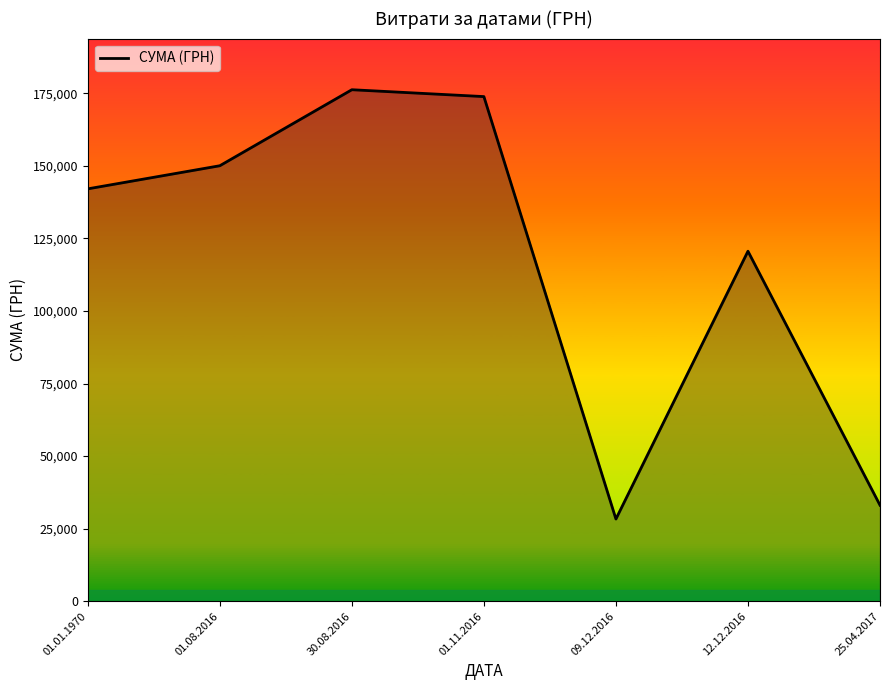

Reading left to right, extract all data points from this chart.

142069.0	150031.5	176218.8	173854.7	28316.0	120582.0	33080.0